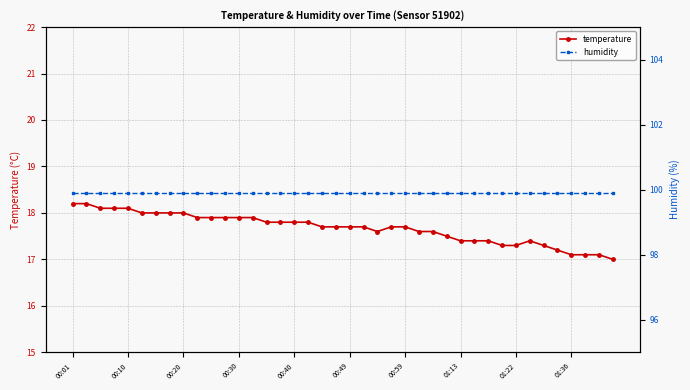

True or false: temperature and humidity intersect in this chart.

False